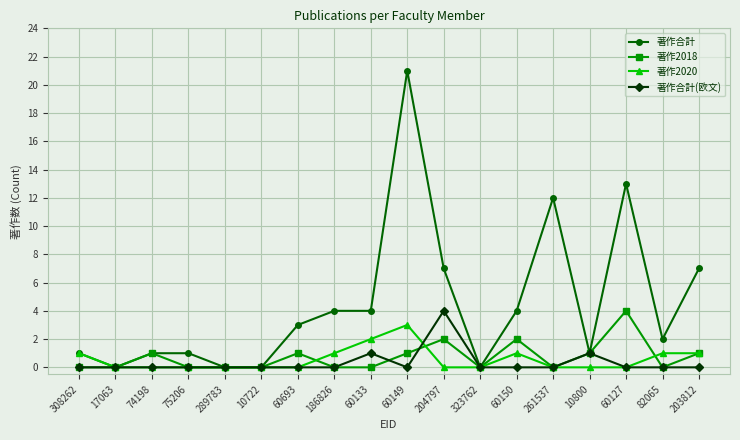

Reading left to right, what are all the values shown in this chart?

著作合計: 1	0	1	1	0	0	3	4	4	21	7	0	4	12	1	13	2	7
著作2018: 0	0	1	0	0	0	1	0	0	1	2	0	2	0	1	4	0	1
著作2020: 1	0	0	0	0	0	0	1	2	3	0	0	1	0	0	0	1	1
著作合計(欧文): 0	0	0	0	0	0	0	0	1	0	4	0	0	0	1	0	0	0